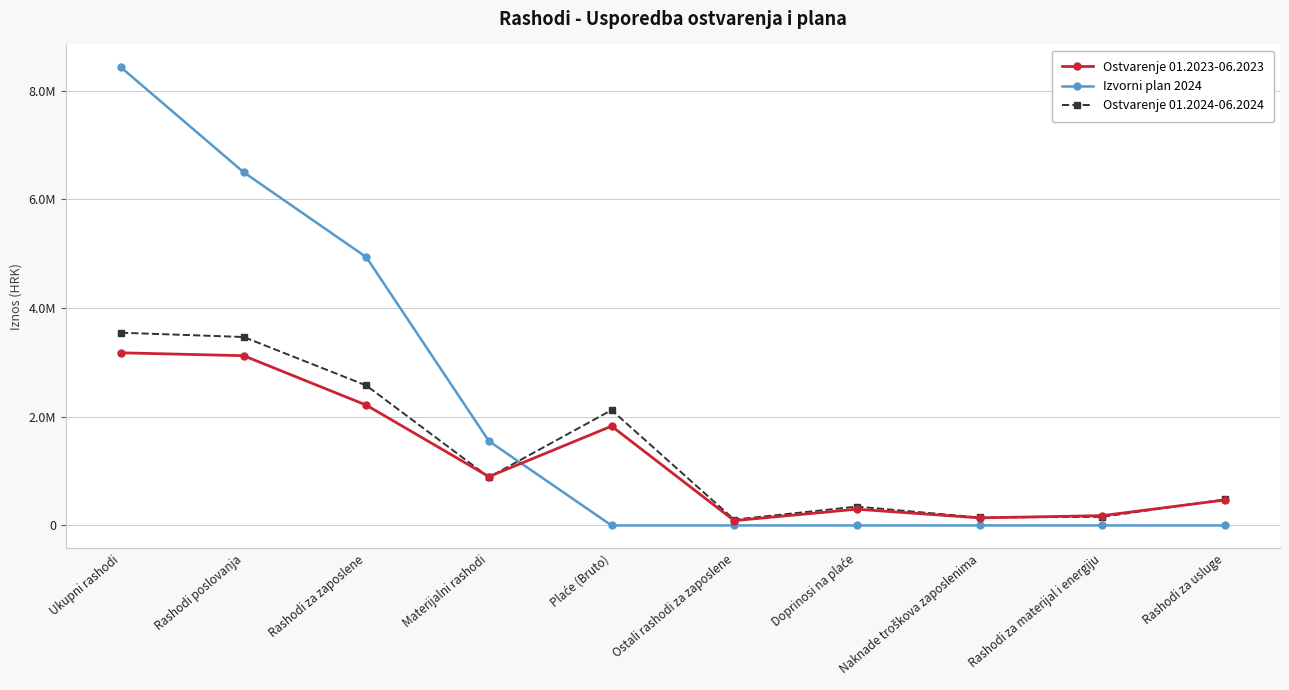

The value of Ostvarenje 01.2024-06.2024 at Materijalni rashodi is 887223.3. True or false?

True